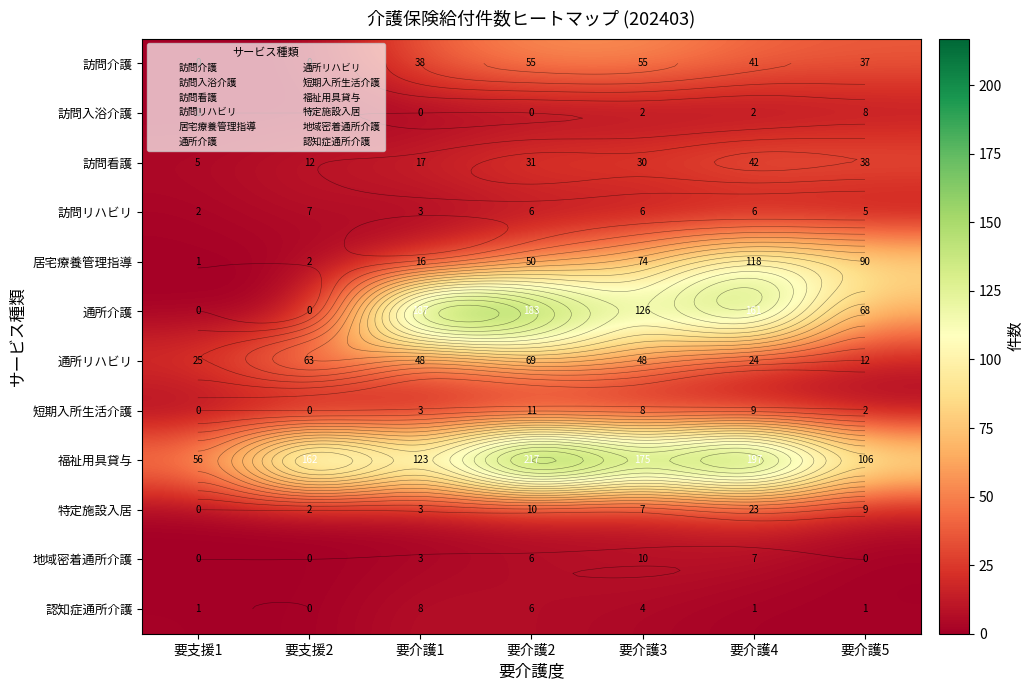

How many values in 短期入所生活介護 are above zero?

5